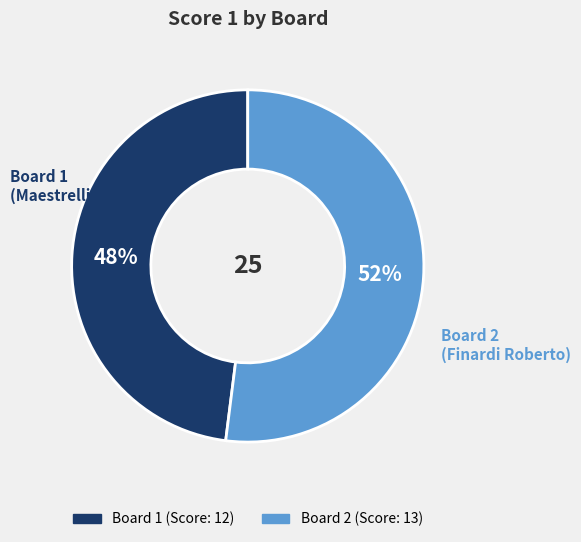

To the nearest percent, what is the difference between the largest and smallest slice percentages?

4%